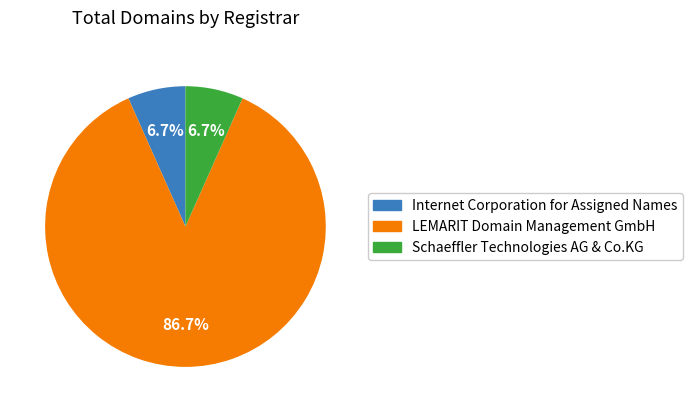

Does any single category account for the majority?

Yes